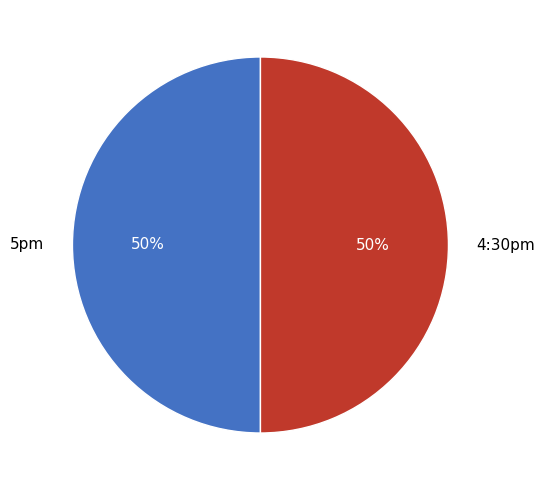

Is it true that 4:30pm is 38% of the pie?

False